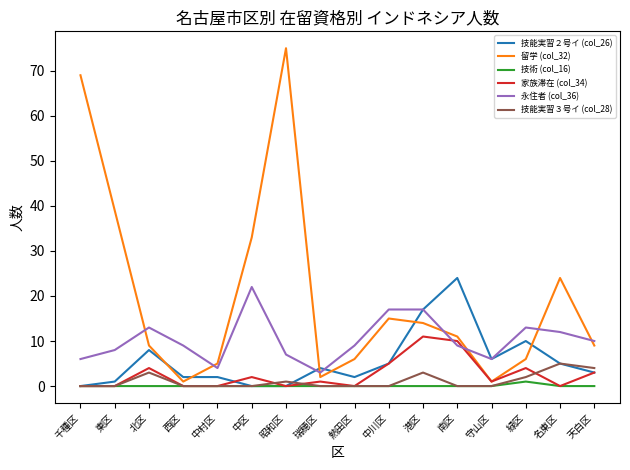

What is the difference between the highest and lowest values at 千種区?

69